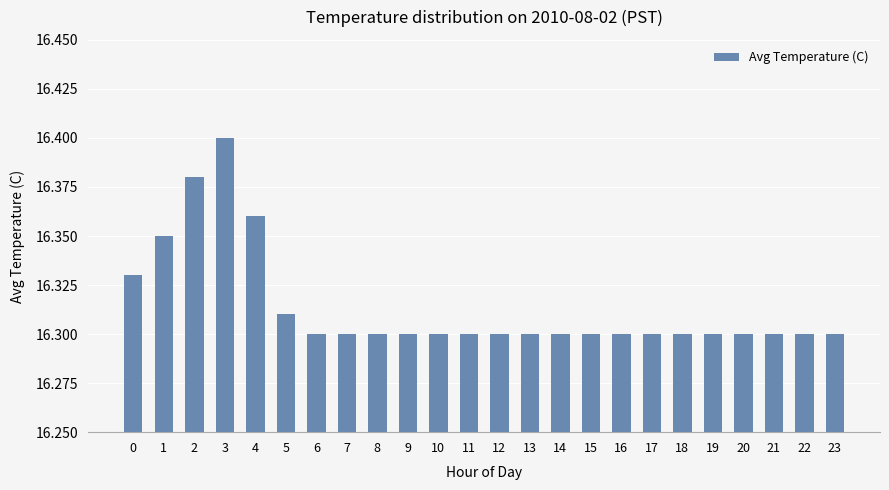

Which category has the highest value across all series?

3